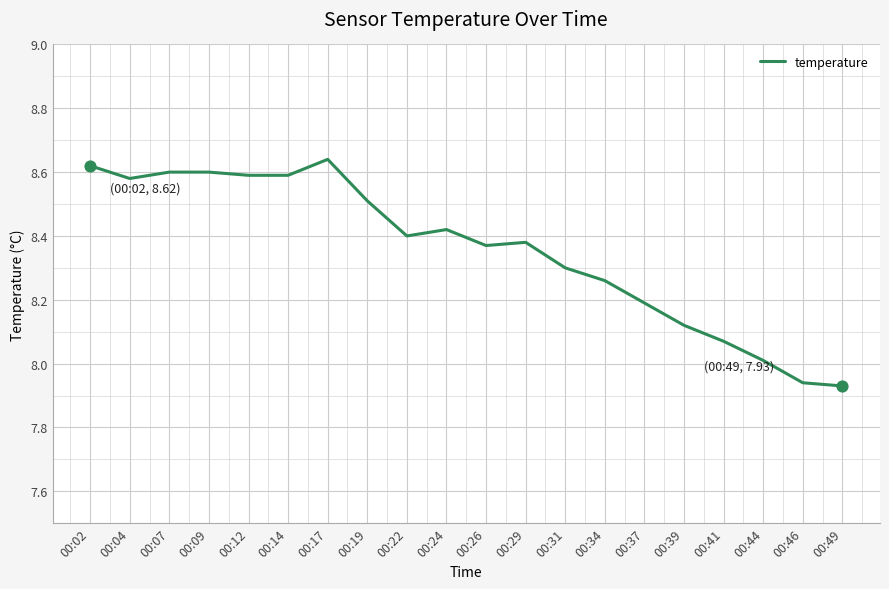

Which has a higher value, 00:17 or 00:46?

00:17